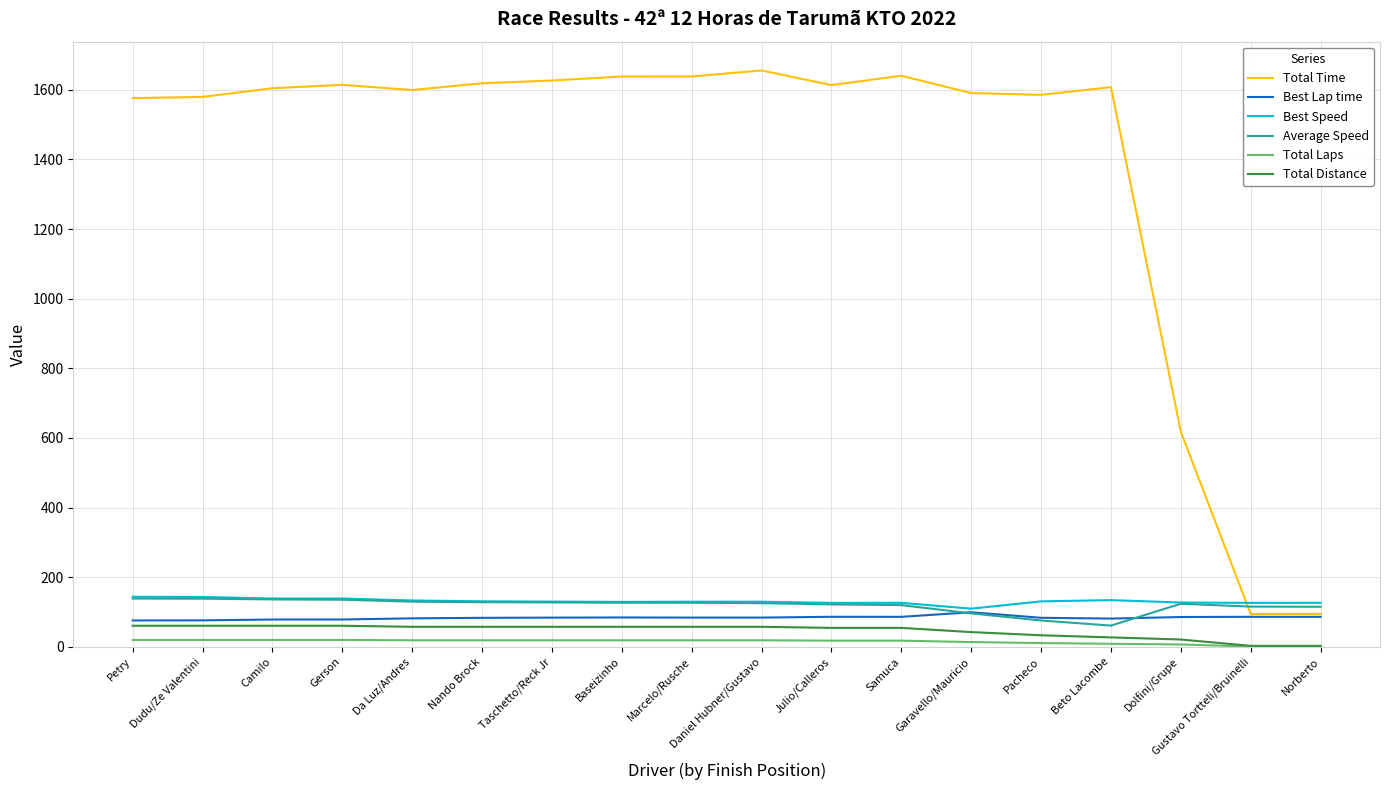

Which series changed the most between Daniel Hubner/Gustavo and Dolfini/Grupe?

Total Time